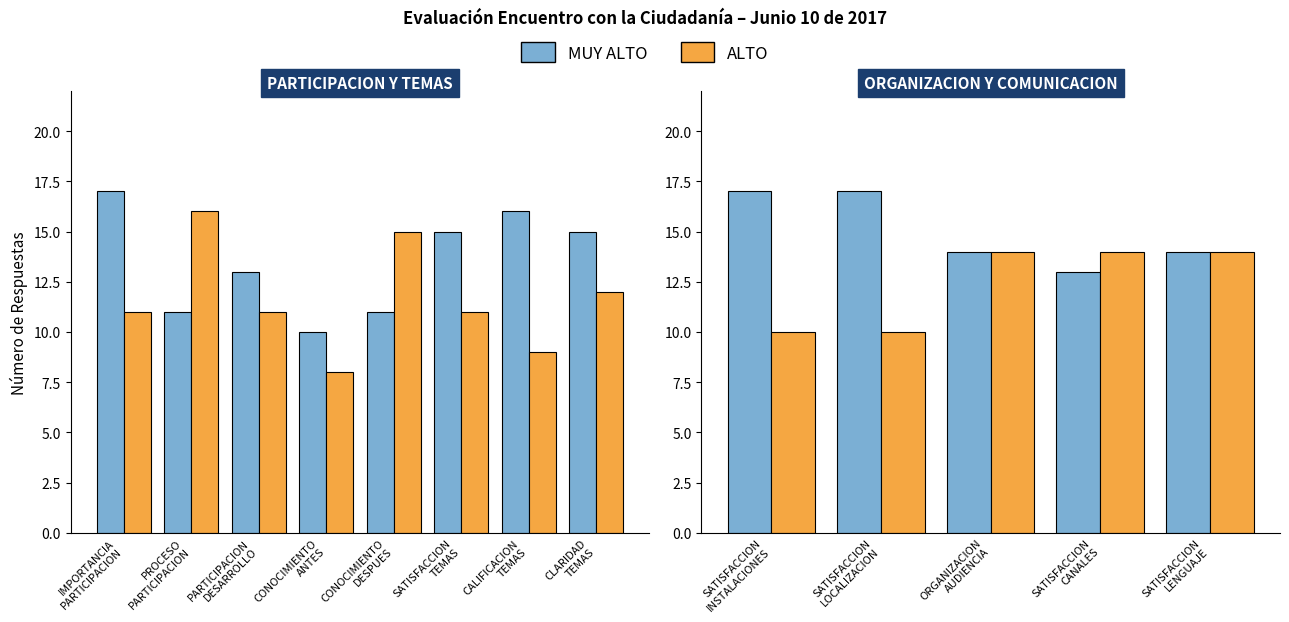

What is the average value of the ALTO series?

12